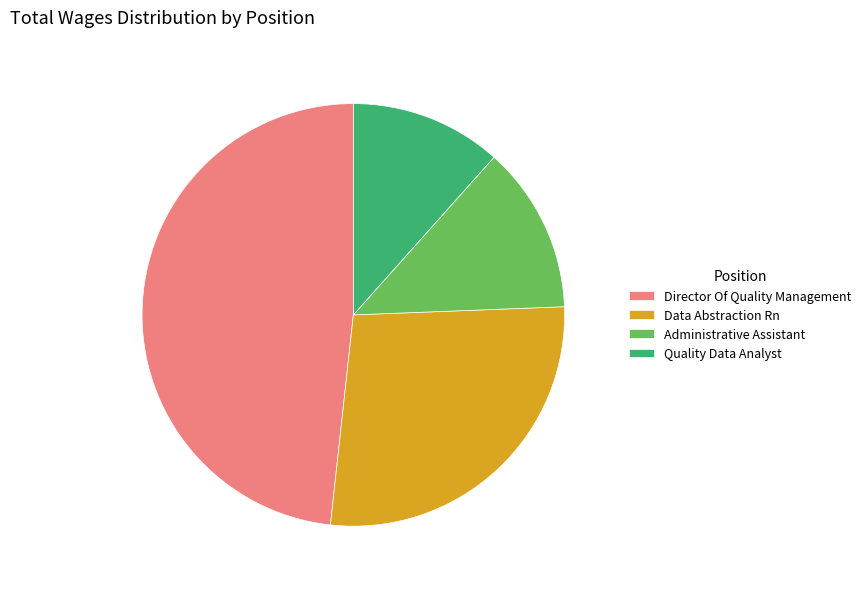

Is it true that Director Of Quality Management is 54% of the pie?

False